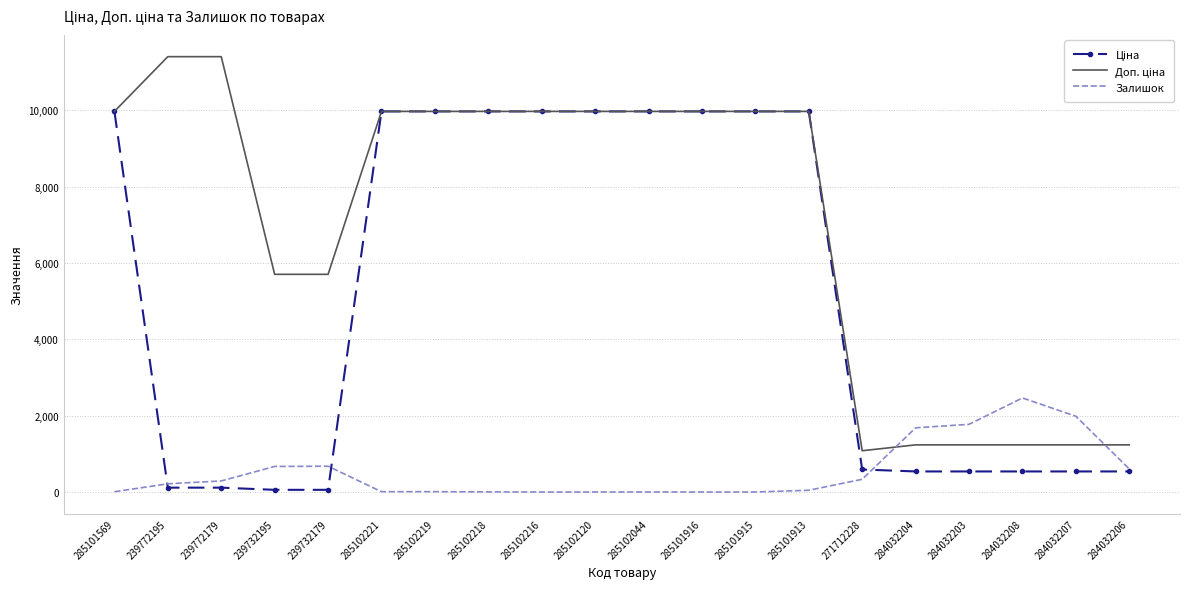

What is the greatest value displayed?

11410.0